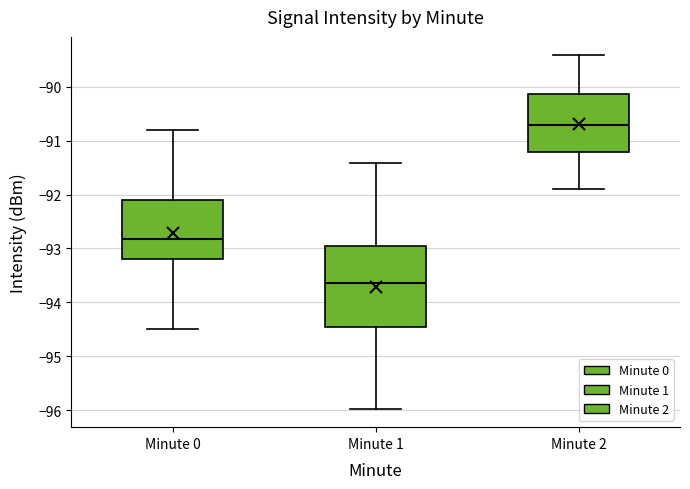

Where is the lower edge of the box for Minute 0 on the y-axis? The values are not printed on the chart, so give them approximately, as read against the axis.

-93.2